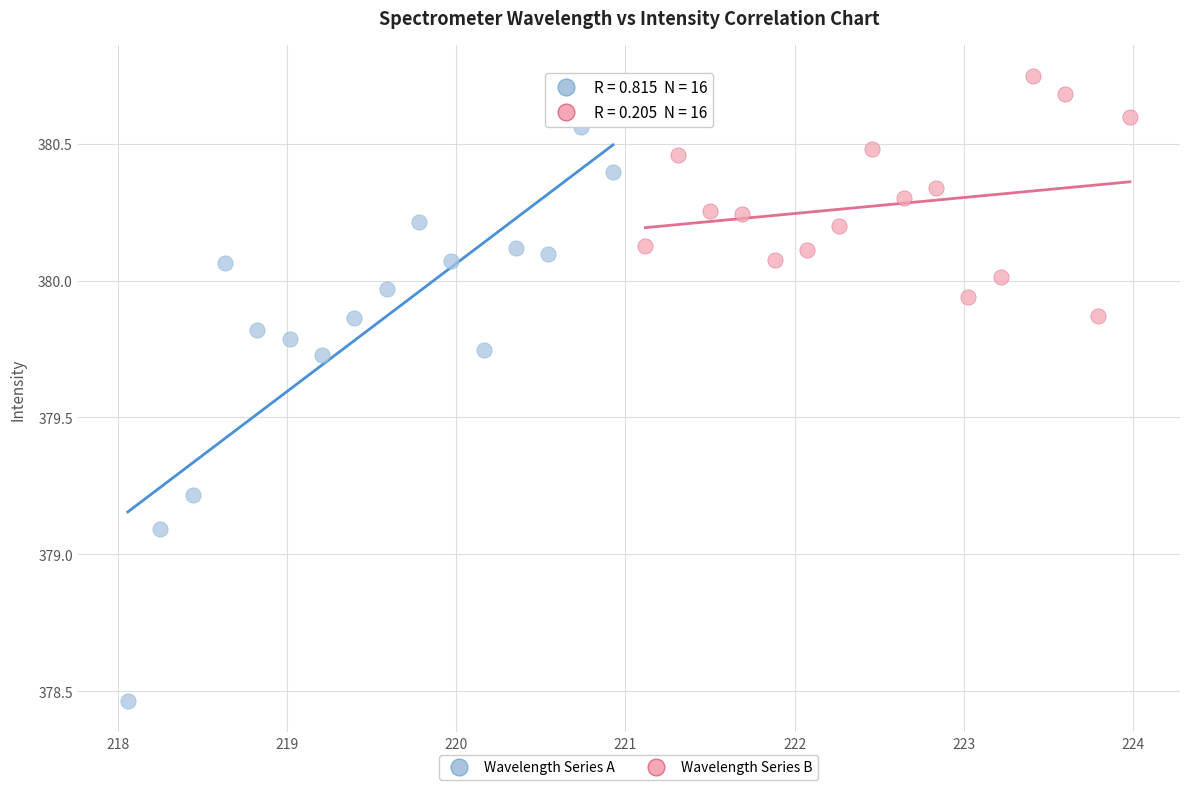

Which series contains the highest Y value?

Wavelength Series B